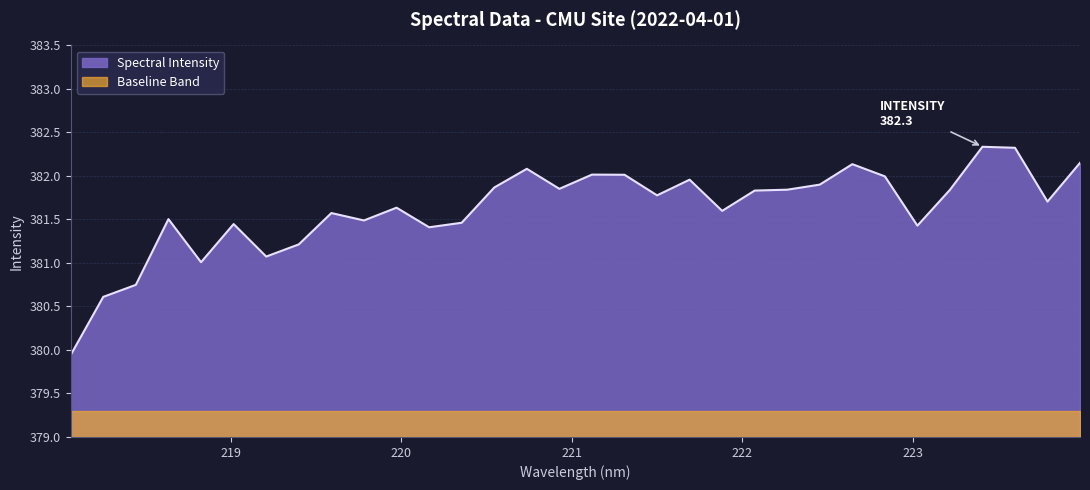

What is the difference between the values at 219.0156 and 222.8355?

0.5